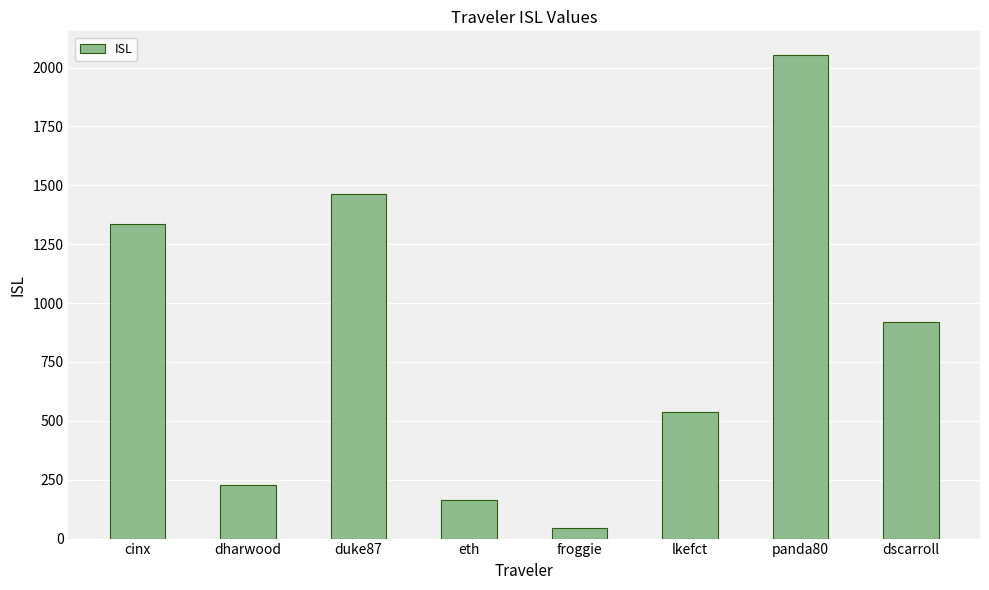

How many bars are there in total?

8